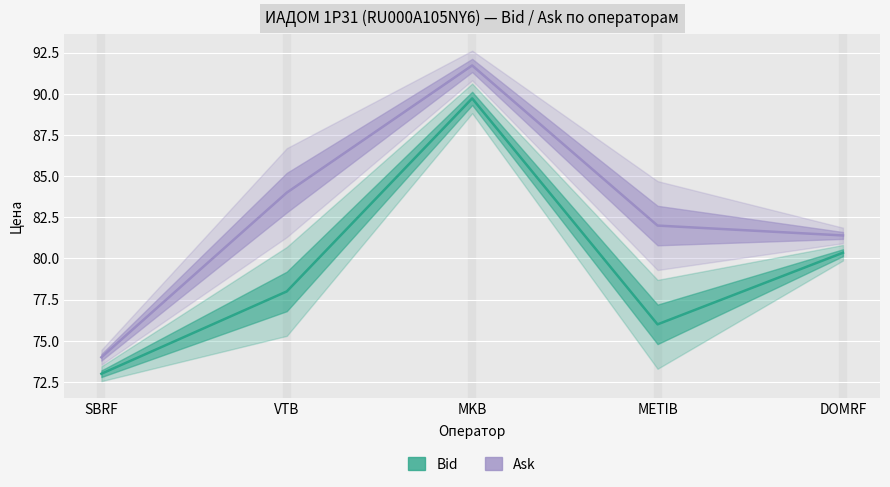

What is the spread (max minus min) of values at VTB?

6.0